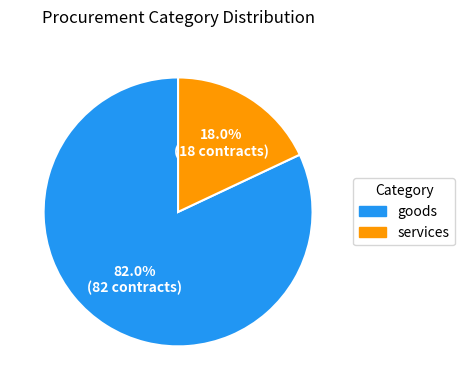

True or false: goods accounts for 82% of the total.

True